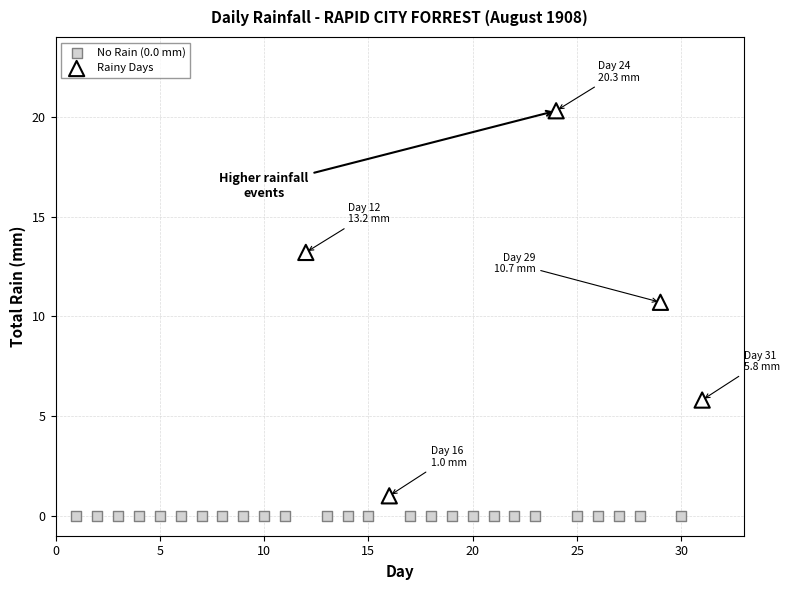

What are all the series names shown in the legend?

No Rain (0.0 mm), Rainy Days